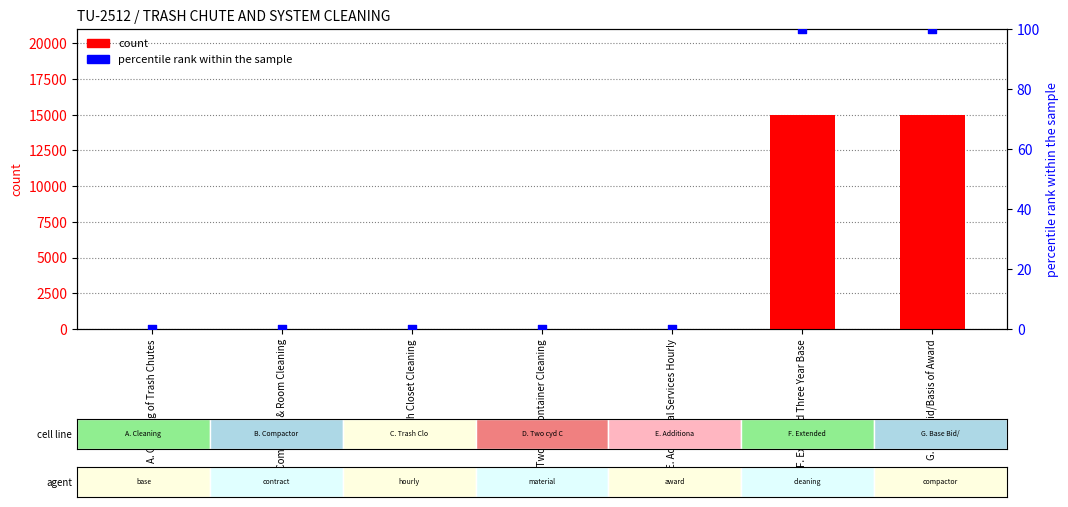

At how many categories does at least one series exceed 9272?

2